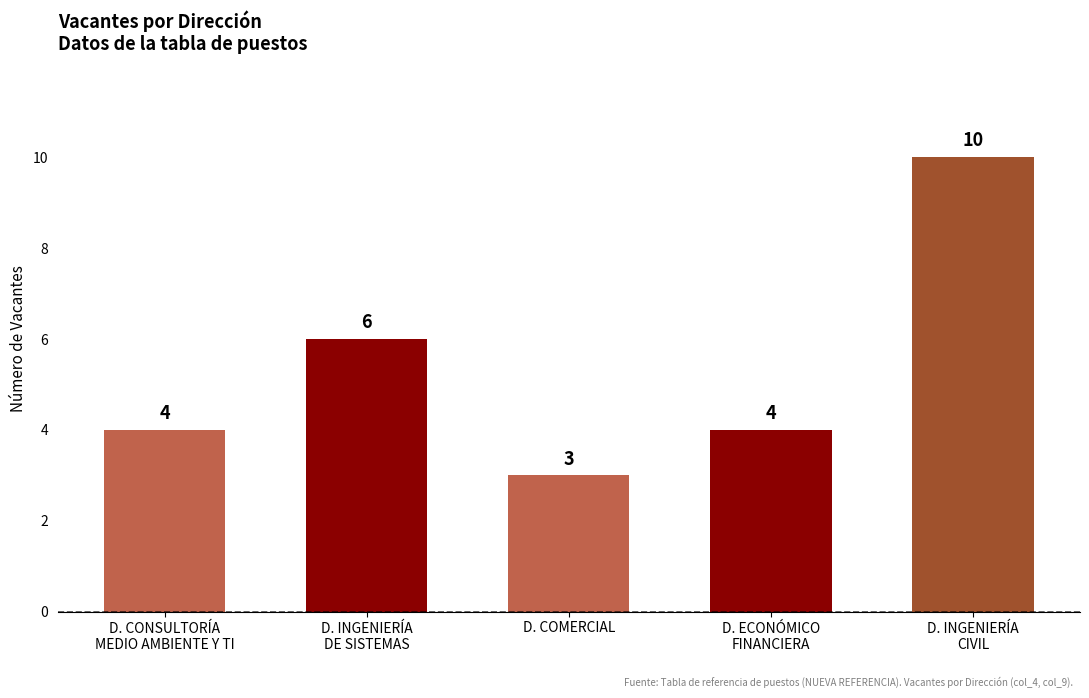

What is the difference between the maximum and second lowest values?

6